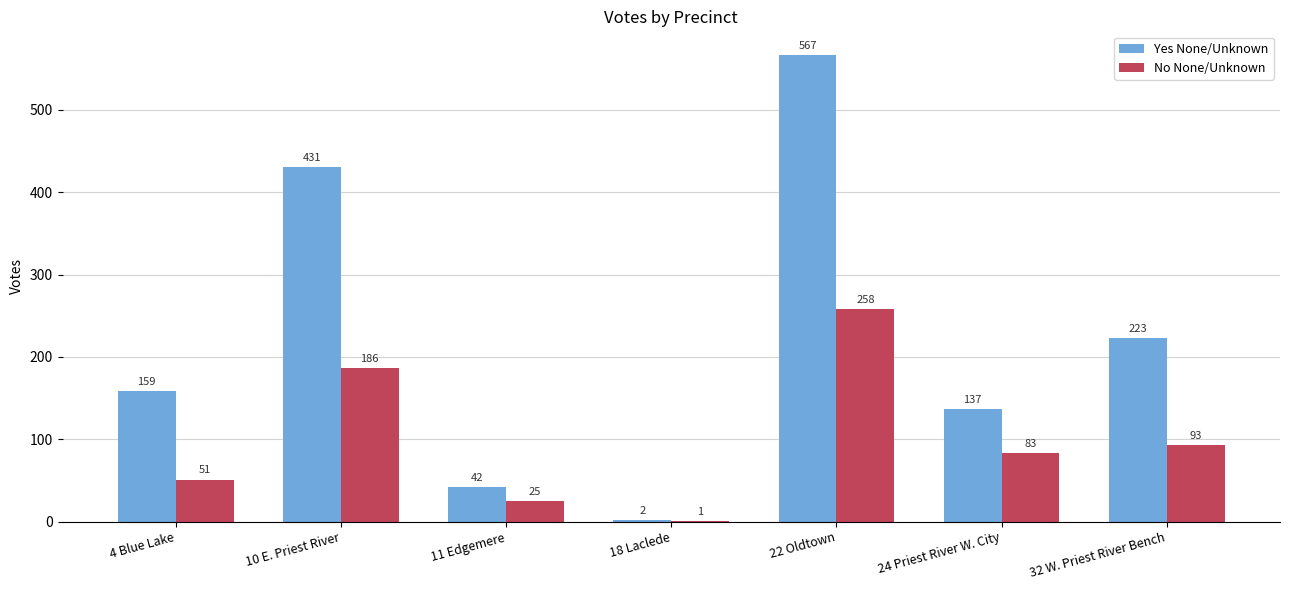

Is it true that Yes None/Unknown equals 137 at 24 Priest River W. City?

True